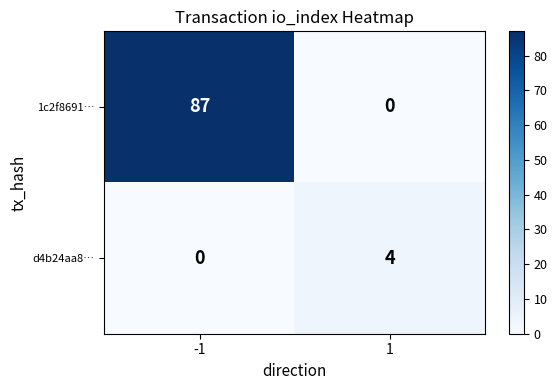

Reading right to left, what are all the values shown in this chart?

1c2f8691…: 0	87
d4b24aa8…: 4	0